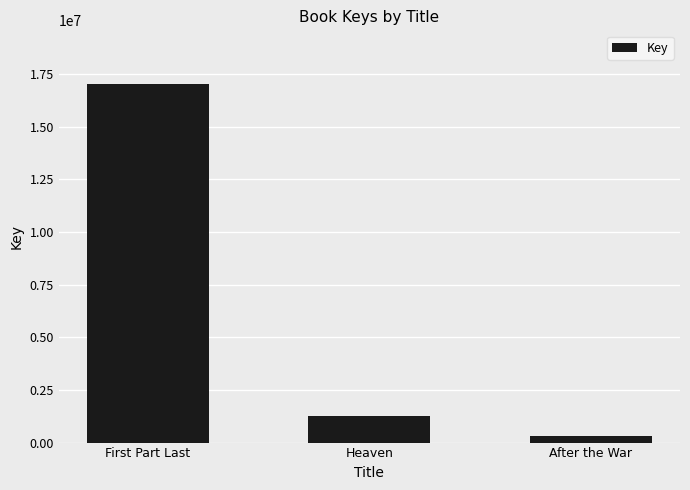

Which category has the highest value across all series?

First Part Last